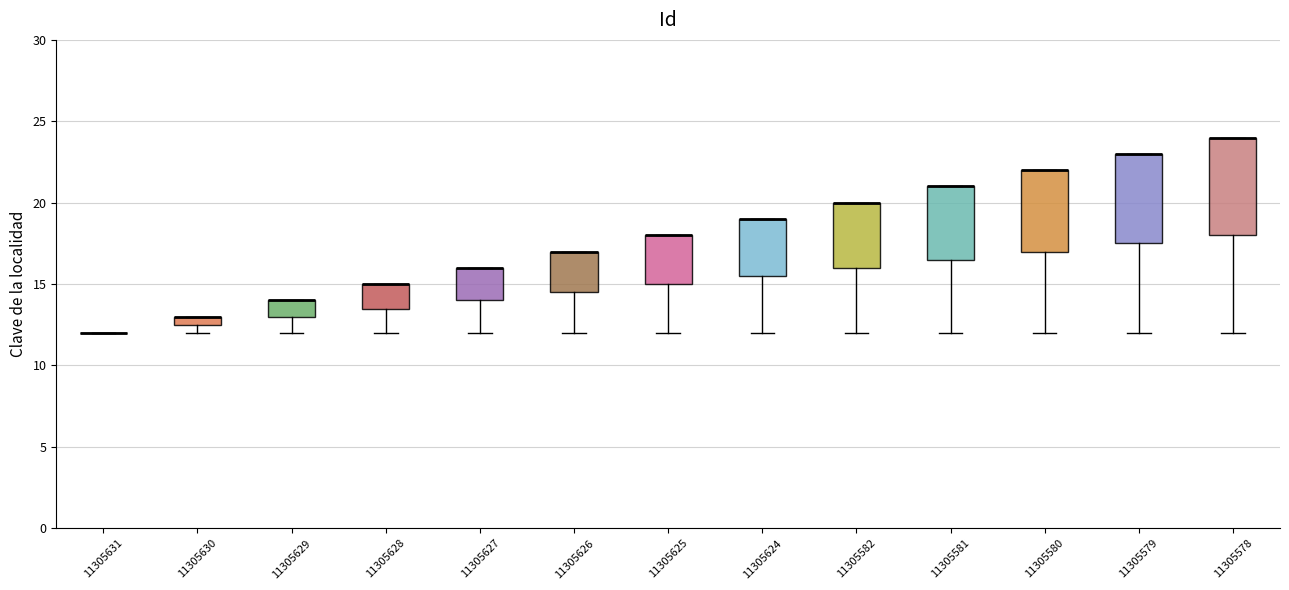

Comparing the boxes themselves (not the whiskers), which one is the tallest?

11305578